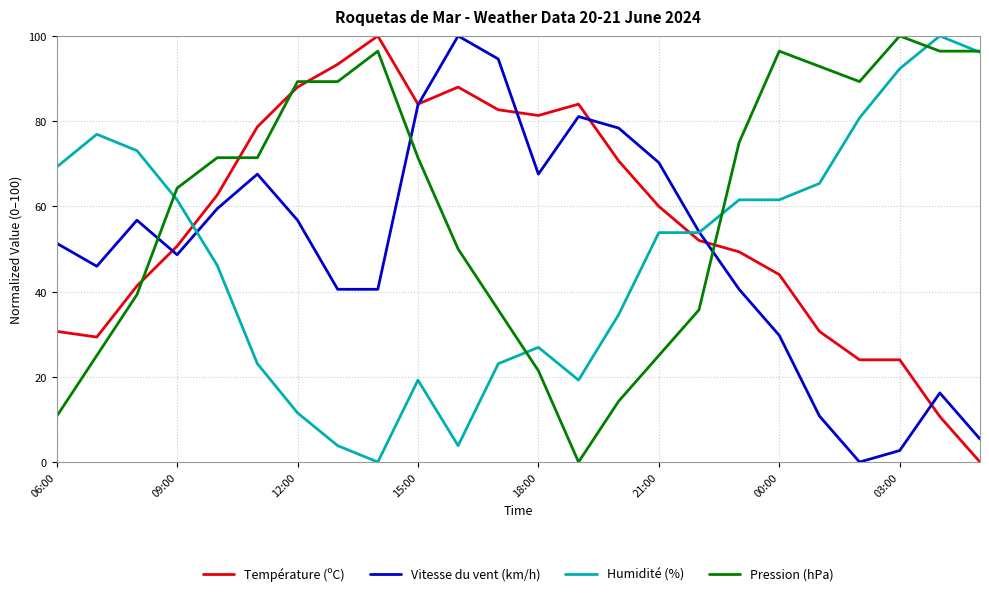

What is the sum of all Température (ºC) values?

1360.0